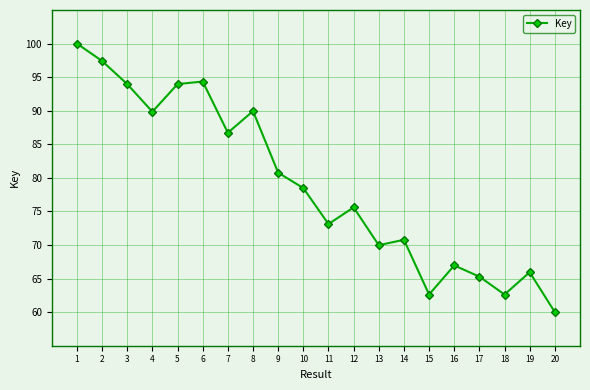

Count the number of values greater than 78.

10